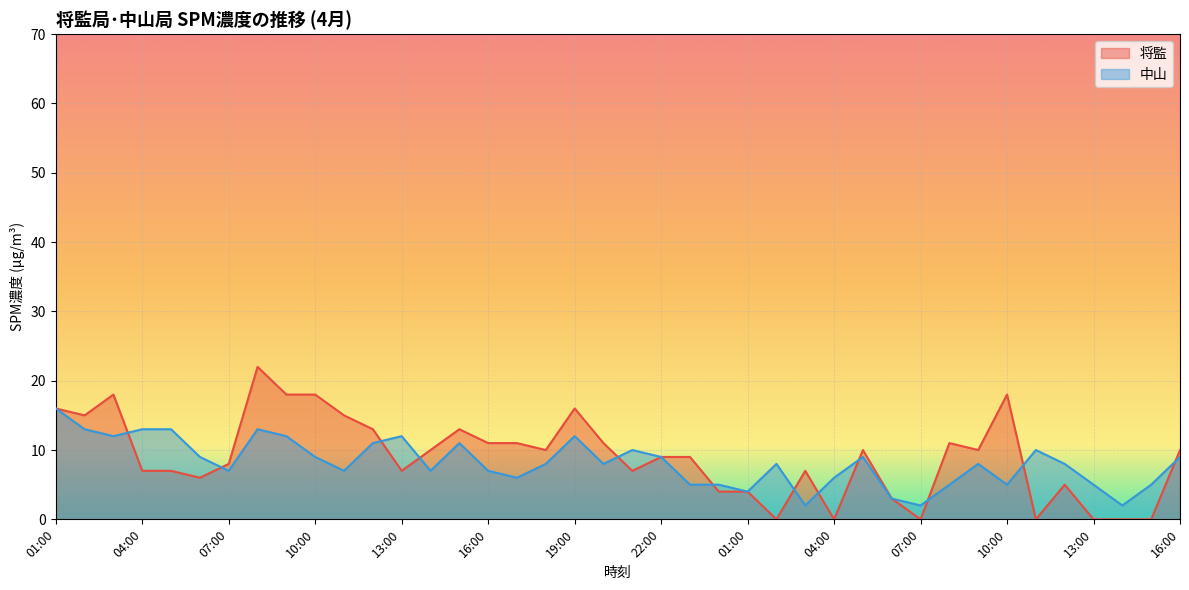

Is the value of 将監 at 10:00 greater than the value of 中山 at 18:00?

Yes